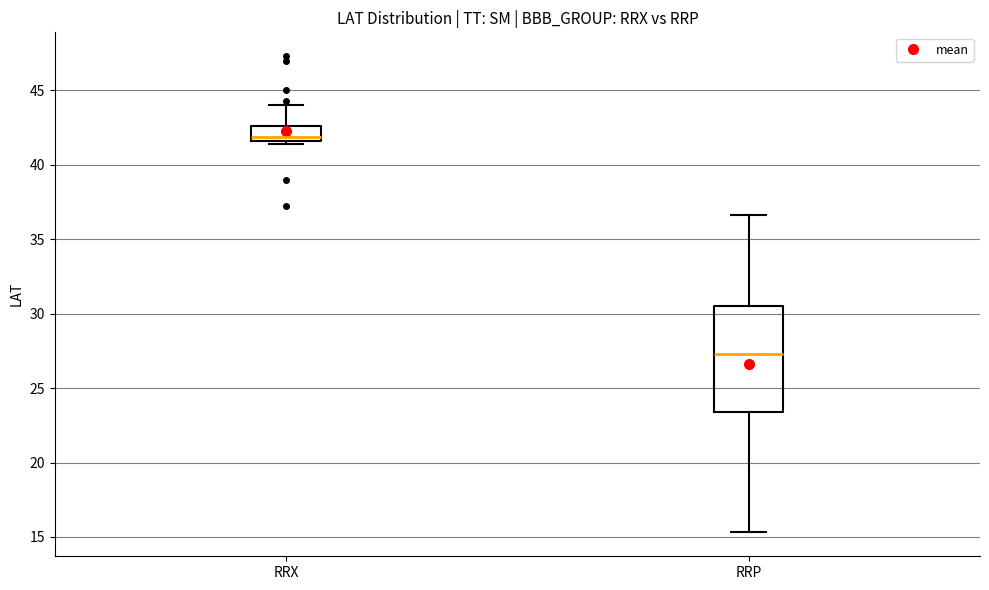

Where does the median line of the box for RRP sit on the y-axis? The values are not printed on the chart, so give them approximately, as read against the axis.

27.5